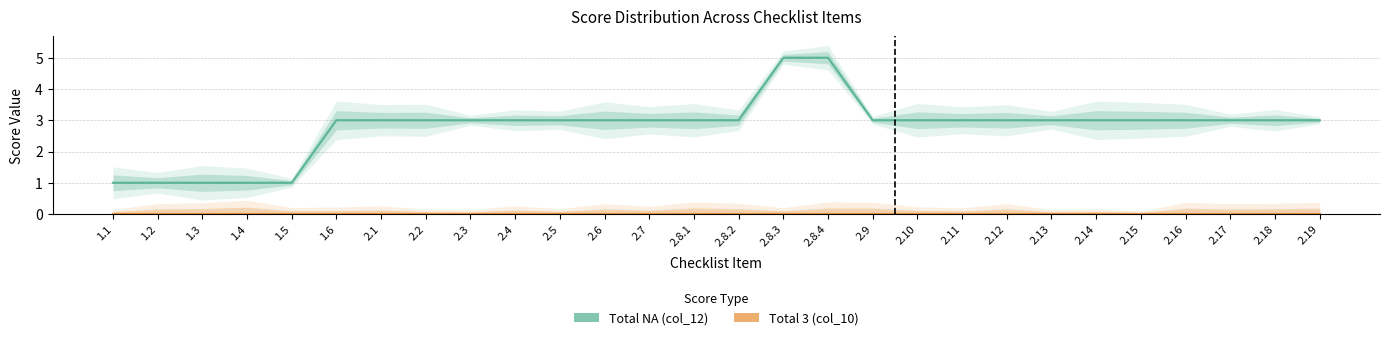

What is the value of the Total NA (col_12) point at the 15th from the left?

3